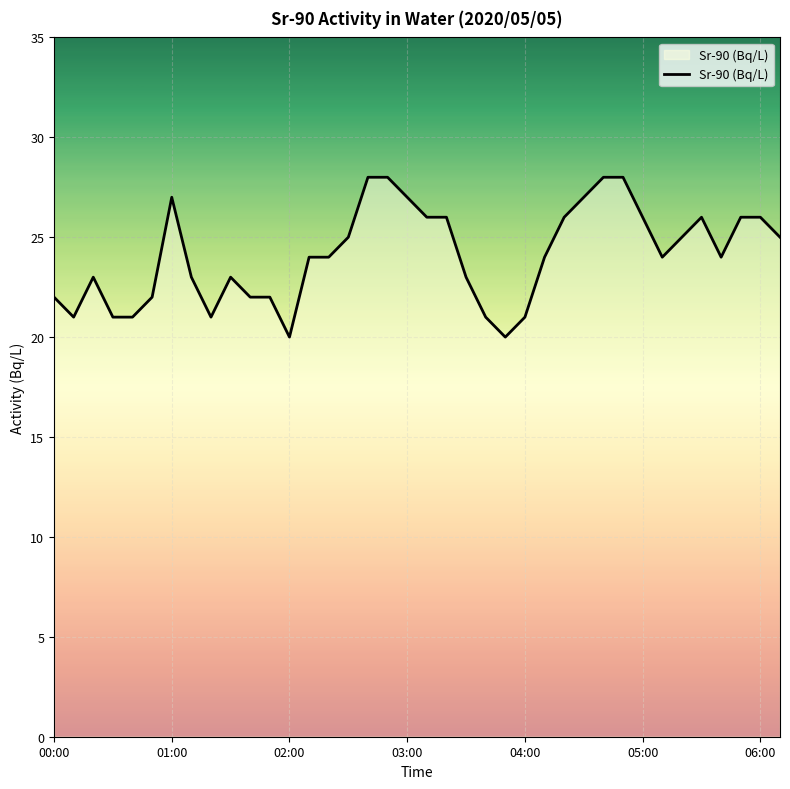

What is the difference between the maximum and minimum values?

8